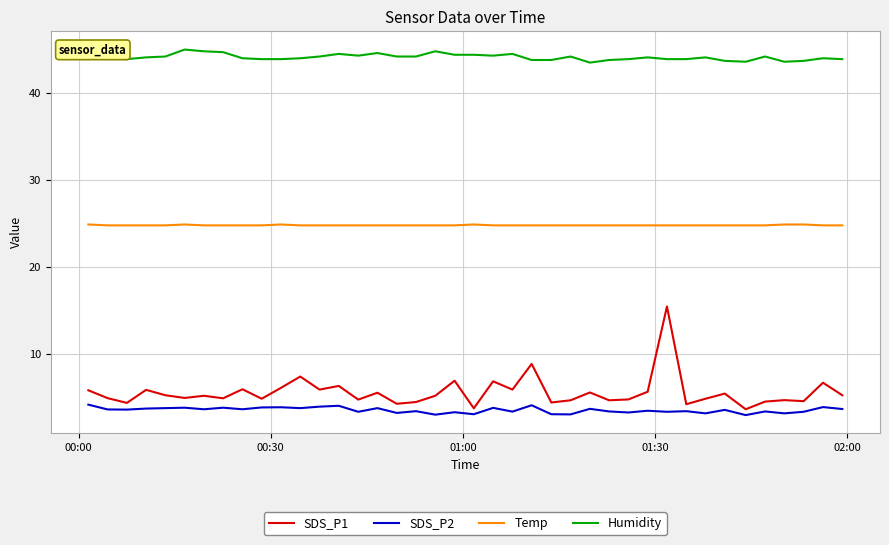

Which series has the largest total across all categories?

Humidity